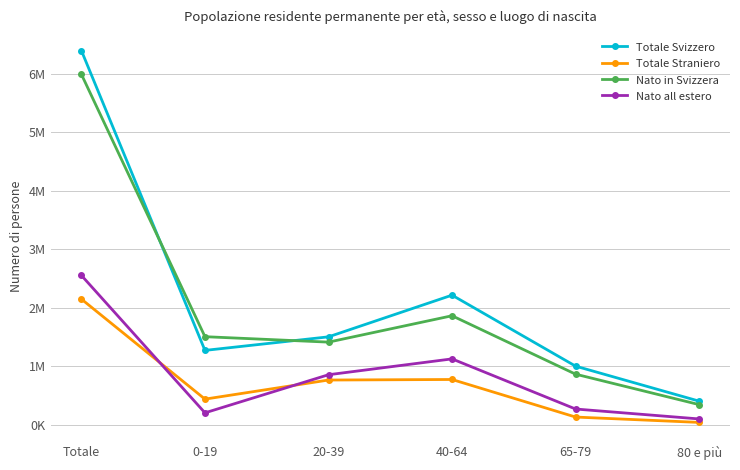

What is the difference between the maximum and second lowest values in the Totale Svizzero series?

5394164